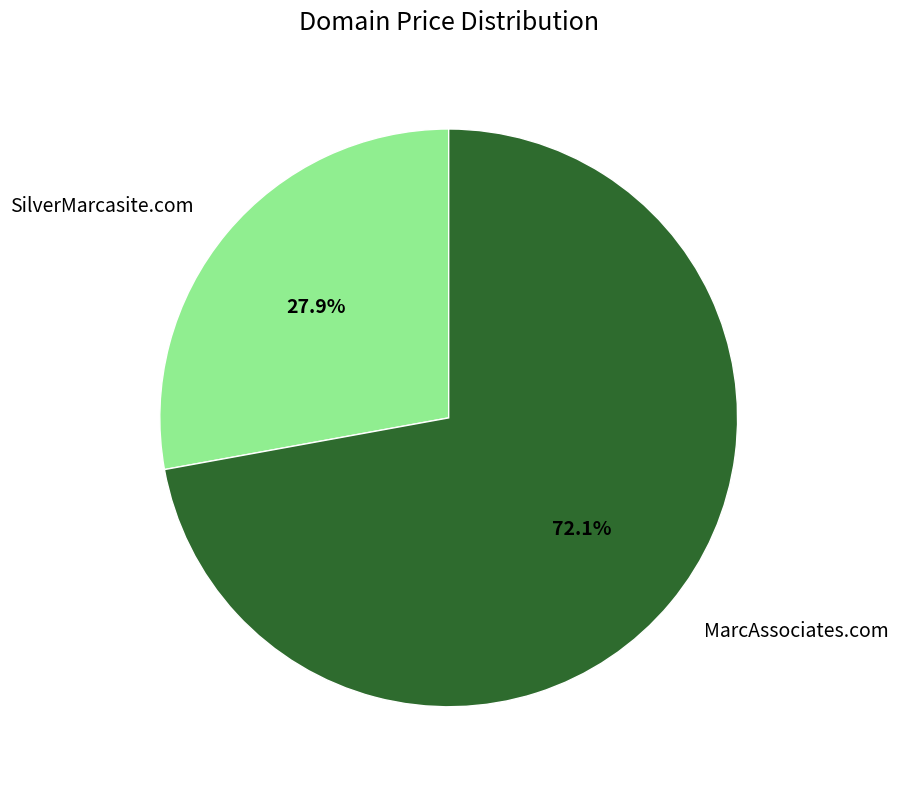

Rank the categories by value from lowest to highest.

SilverMarcasite.com, MarcAssociates.com